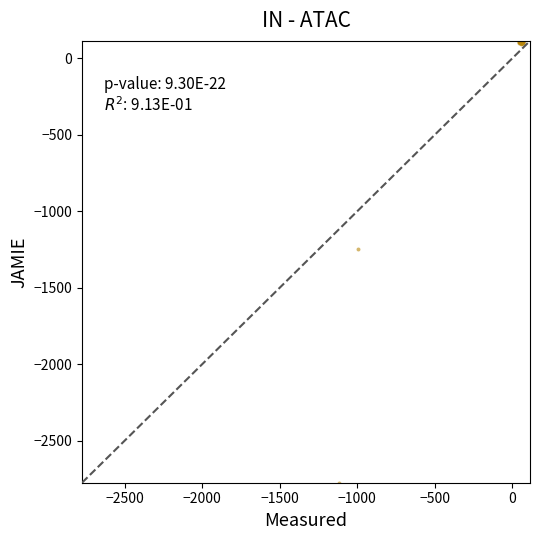

What Y value in the scatter plot is closest to -1329?

-1248.1